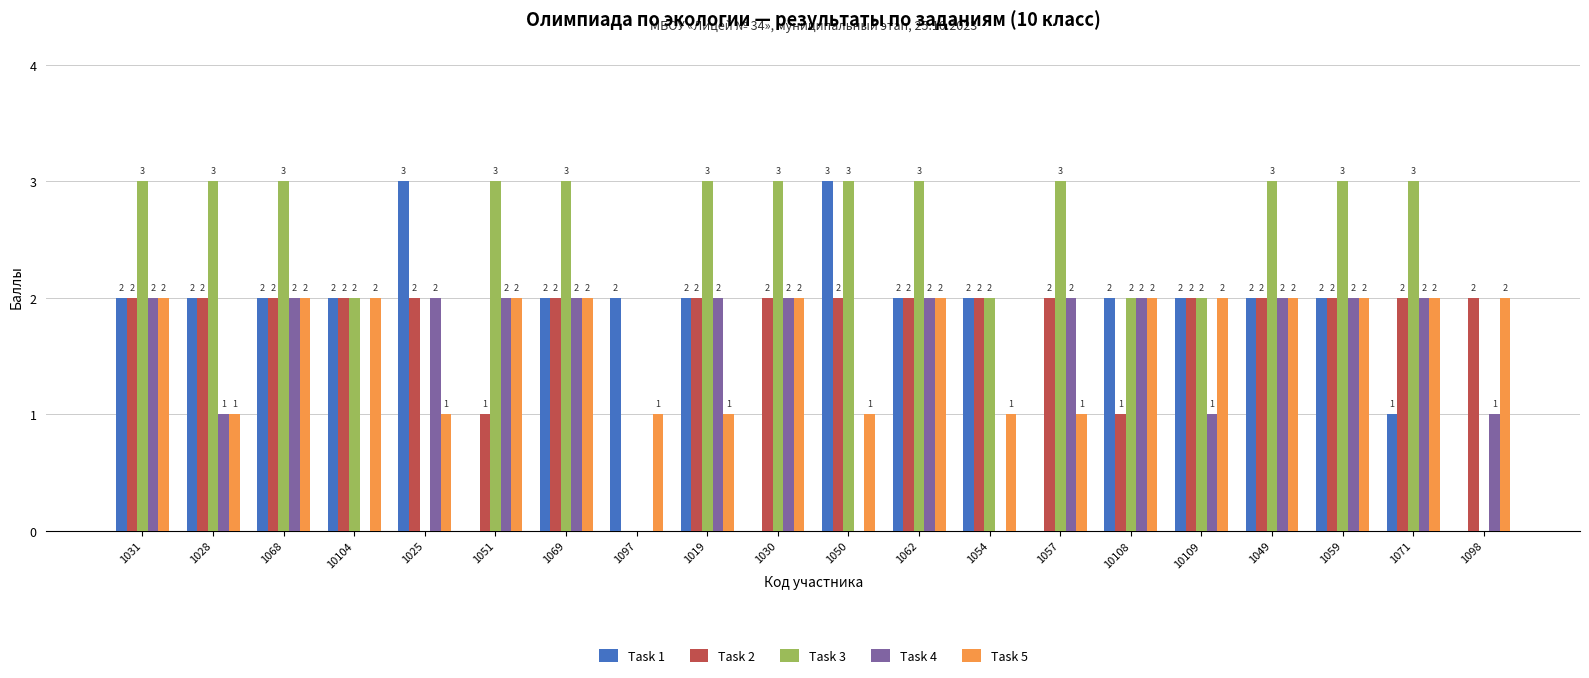

Reading right to left, list all the values displayed in this chart.

Task 1: 0	1	2	2	2	2	0	2	2	3	0	2	2	2	0	3	2	2	2	2
Task 2: 2	2	2	2	2	1	2	2	2	2	2	2	0	2	1	2	2	2	2	2
Task 3: 0	3	3	3	2	2	3	2	3	3	3	3	0	3	3	0	2	3	3	3
Task 4: 1	2	2	2	1	2	2	0	2	0	2	2	0	2	2	2	0	2	1	2
Task 5: 2	2	2	2	2	2	1	1	2	1	2	1	1	2	2	1	2	2	1	2